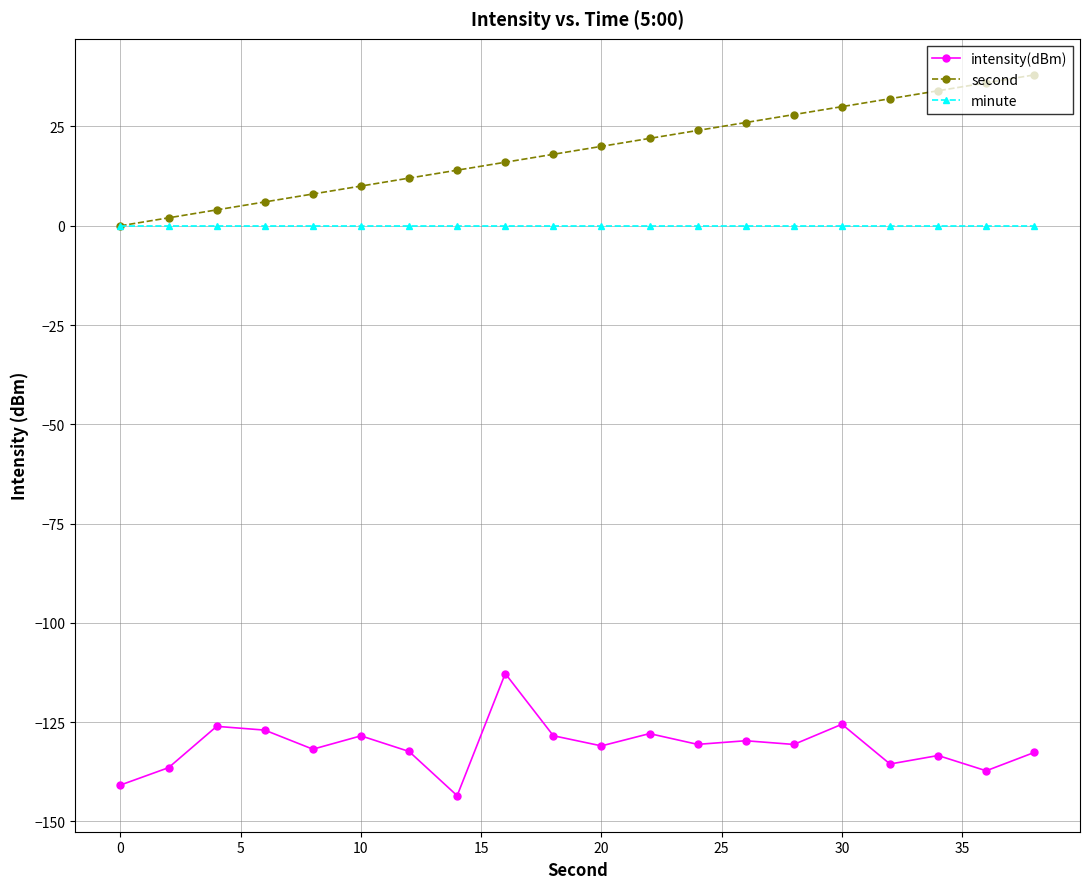

True or false: intensity(dBm) has more than 2 interior local peaks.

True